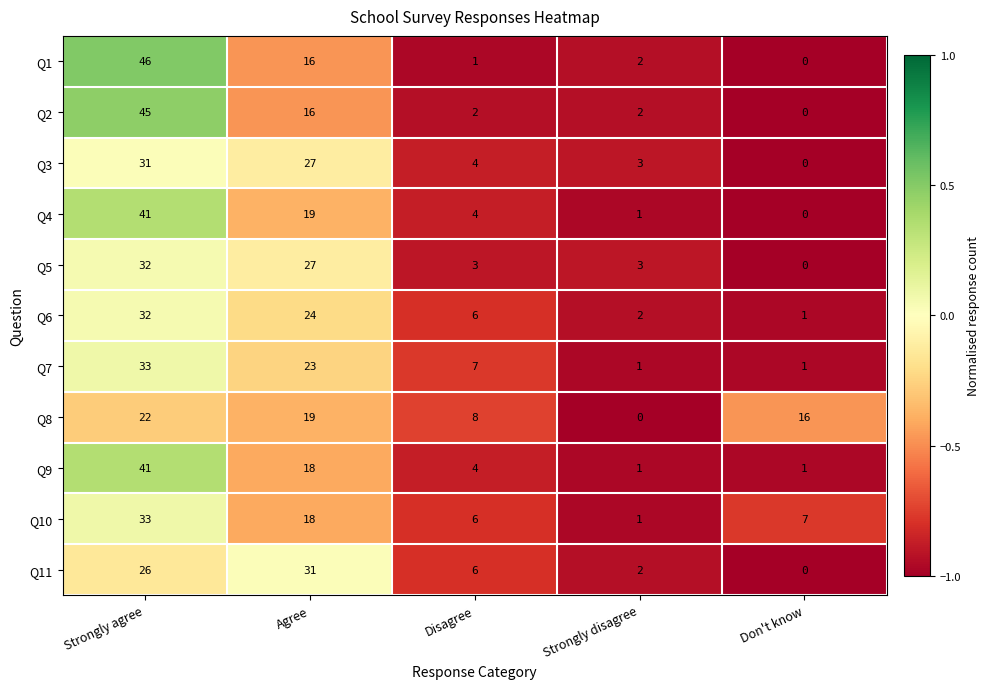

Which series has the largest range (max minus min)?

Q1